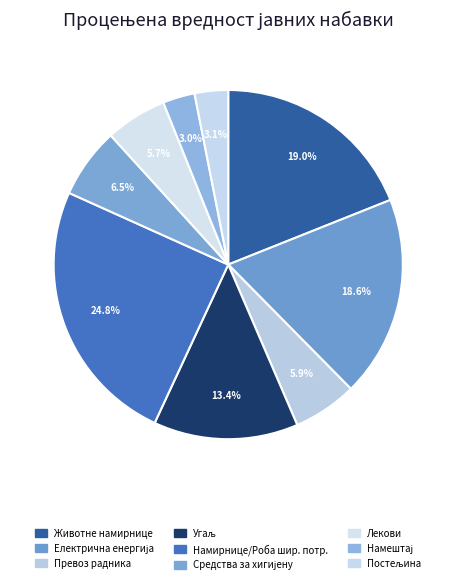

How many segments does this pie chart have?

9